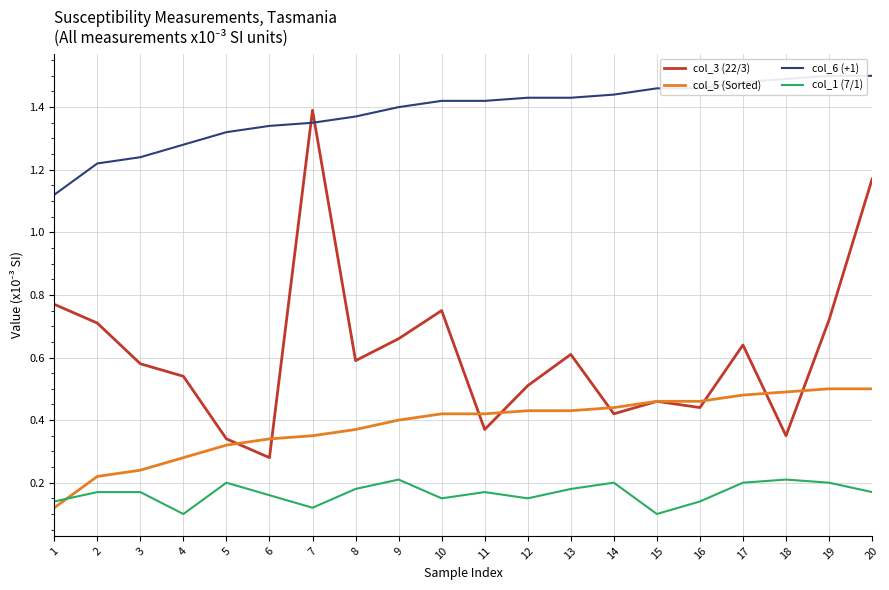

How many series are shown in this chart?

4